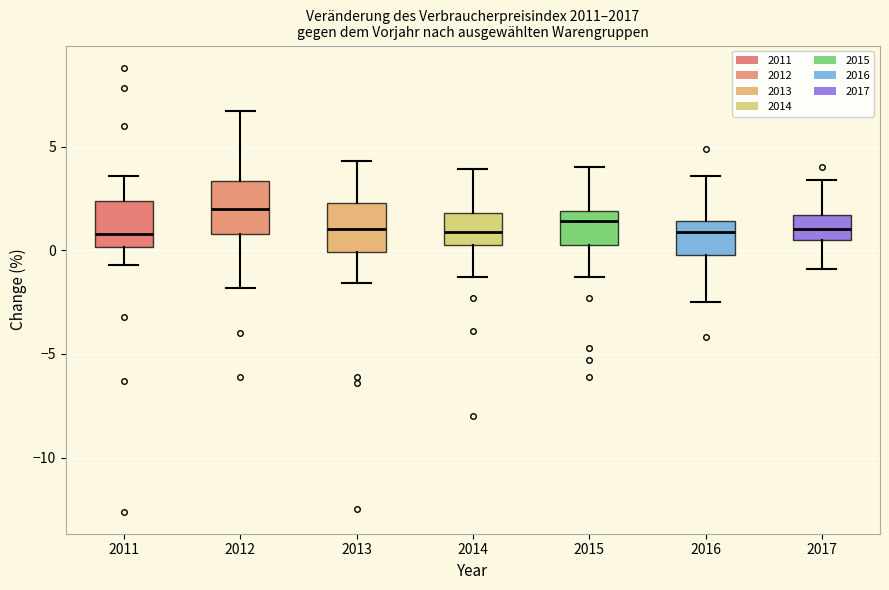

Where is the upper edge of the box at x = 2014 on the y-axis? The values are not printed on the chart, so give them approximately, as read against the axis.

2.0